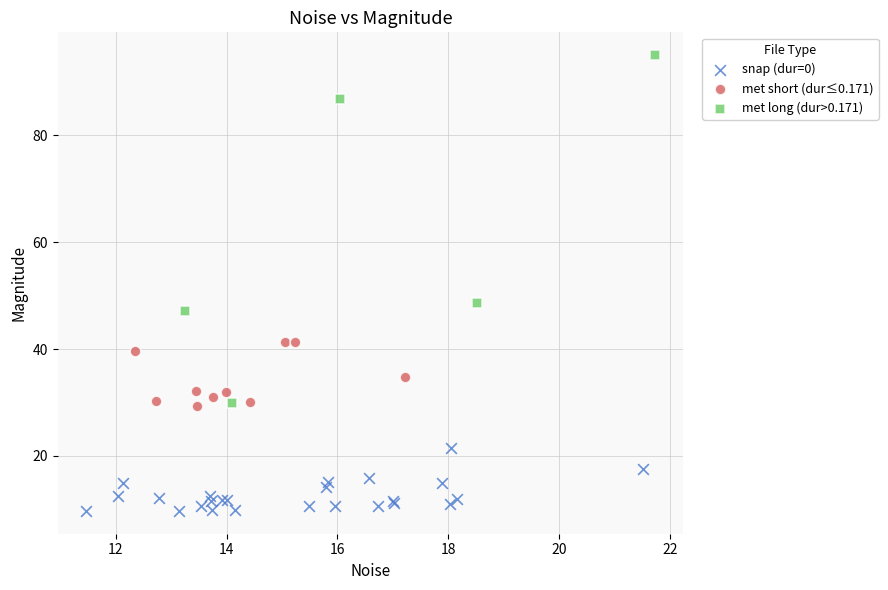

Which series has the widest spread of Y values?

met long (dur>0.171)